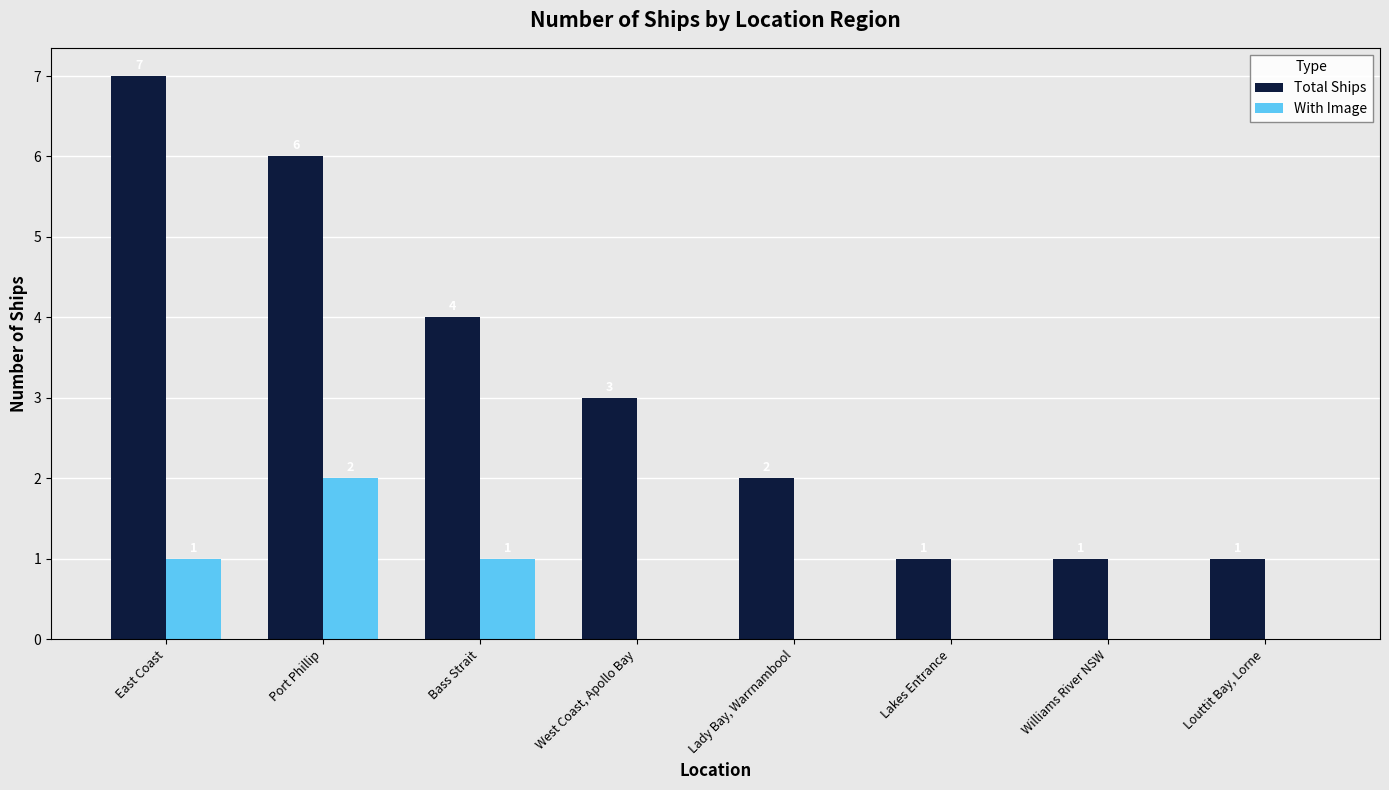

What are all the series names shown in the legend?

Total Ships, With Image